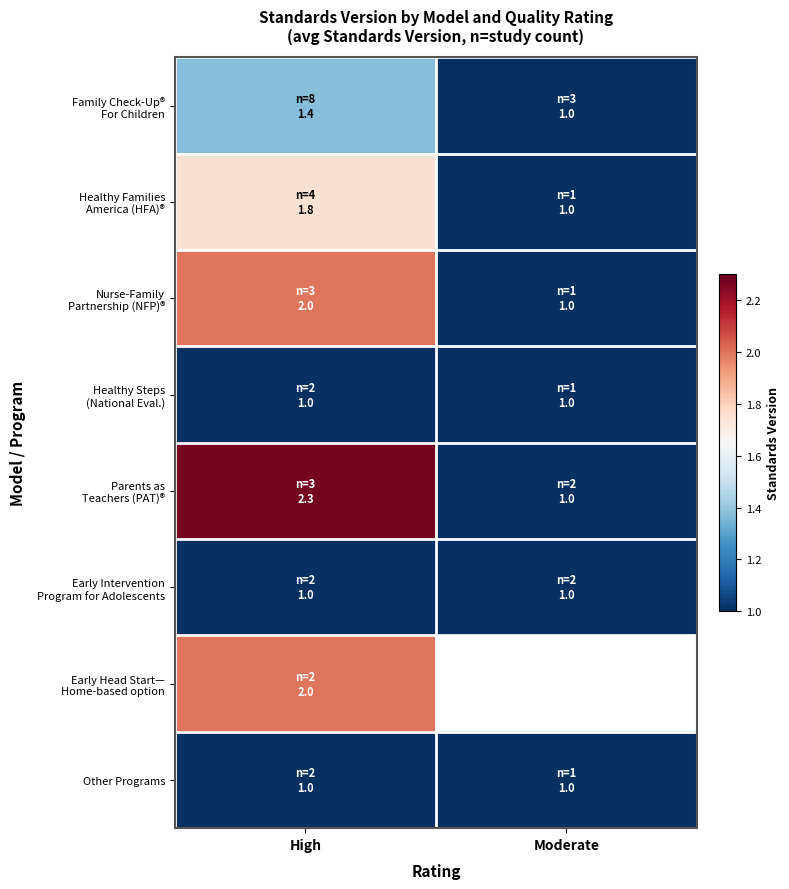

At High, list the series in order from smallest to largest.

Healthy Steps (National Eval.), Early Intervention Program for Adolescents, Other Programs, Family Check-Up® For Children, Healthy Families America (HFA)®, Nurse-Family Partnership (NFP)®, Early Head Start— Home-based option, Parents as Teachers (PAT)®